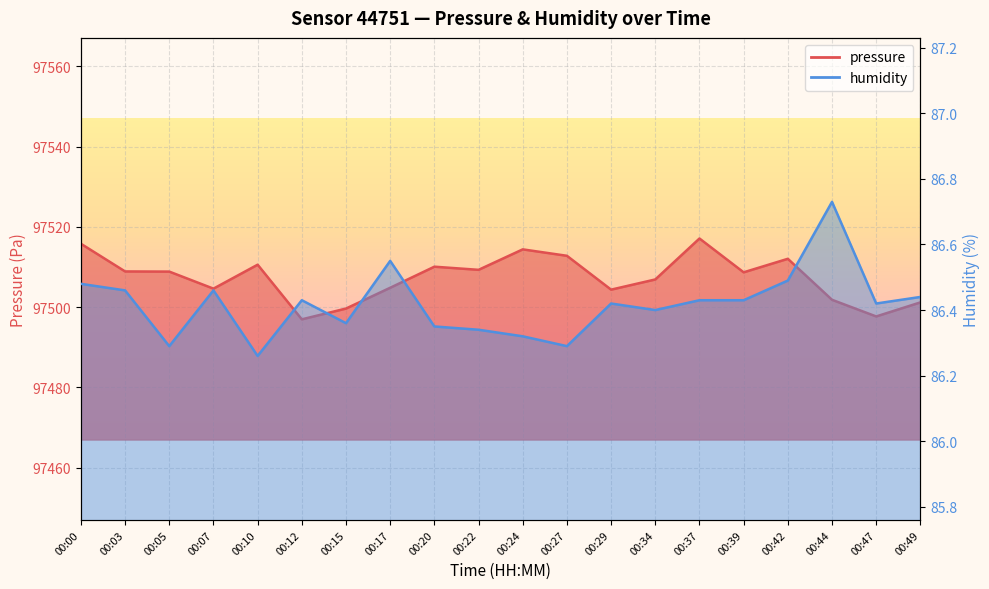

Where is pressure nearest to the value 97507?

00:34